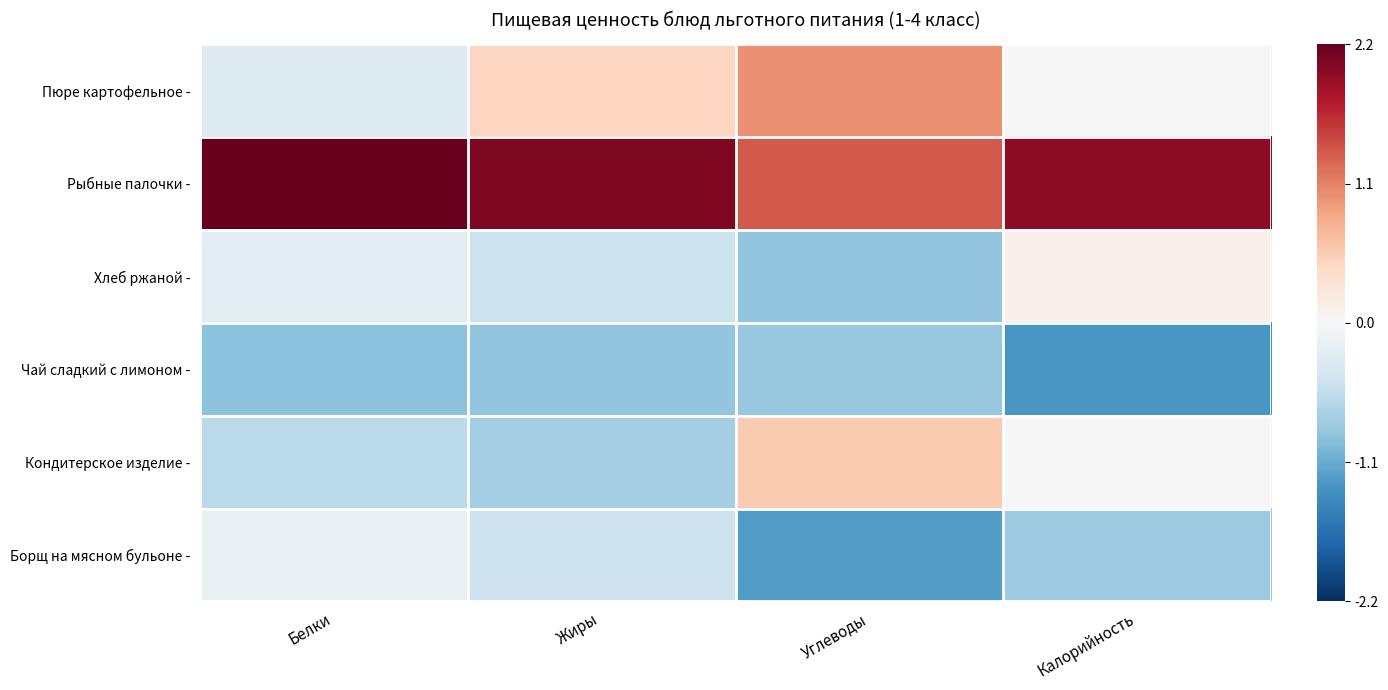

Reading right to left, what are all the values shown in this chart?

Пюре картофельное -: Калорийность=-0.0	Углеводы=1.0	Жиры=0.5	Белки=-0.3
Рыбные палочки -: Калорийность=1.9	Углеводы=1.3	Жиры=2.0	Белки=2.2
Хлеб ржаной -: Калорийность=0.1	Углеводы=-0.9	Жиры=-0.5	Белки=-0.2
Чай сладкий с лимоном -: Калорийность=-1.3	Углеводы=-0.8	Жиры=-0.9	Белки=-0.9
Кондитерское изделие -: Калорийность=0.0	Углеводы=0.6	Жиры=-0.7	Белки=-0.6
Борщ на мясном бульоне -: Калорийность=-0.8	Углеводы=-1.2	Жиры=-0.4	Белки=-0.2